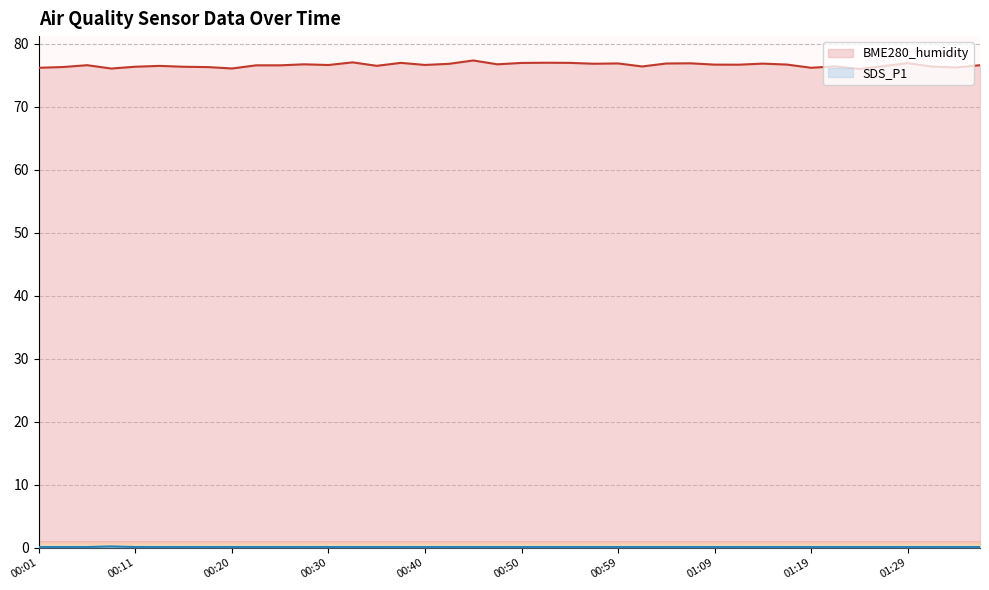

What is the label of the 13th point from the right?

01:07